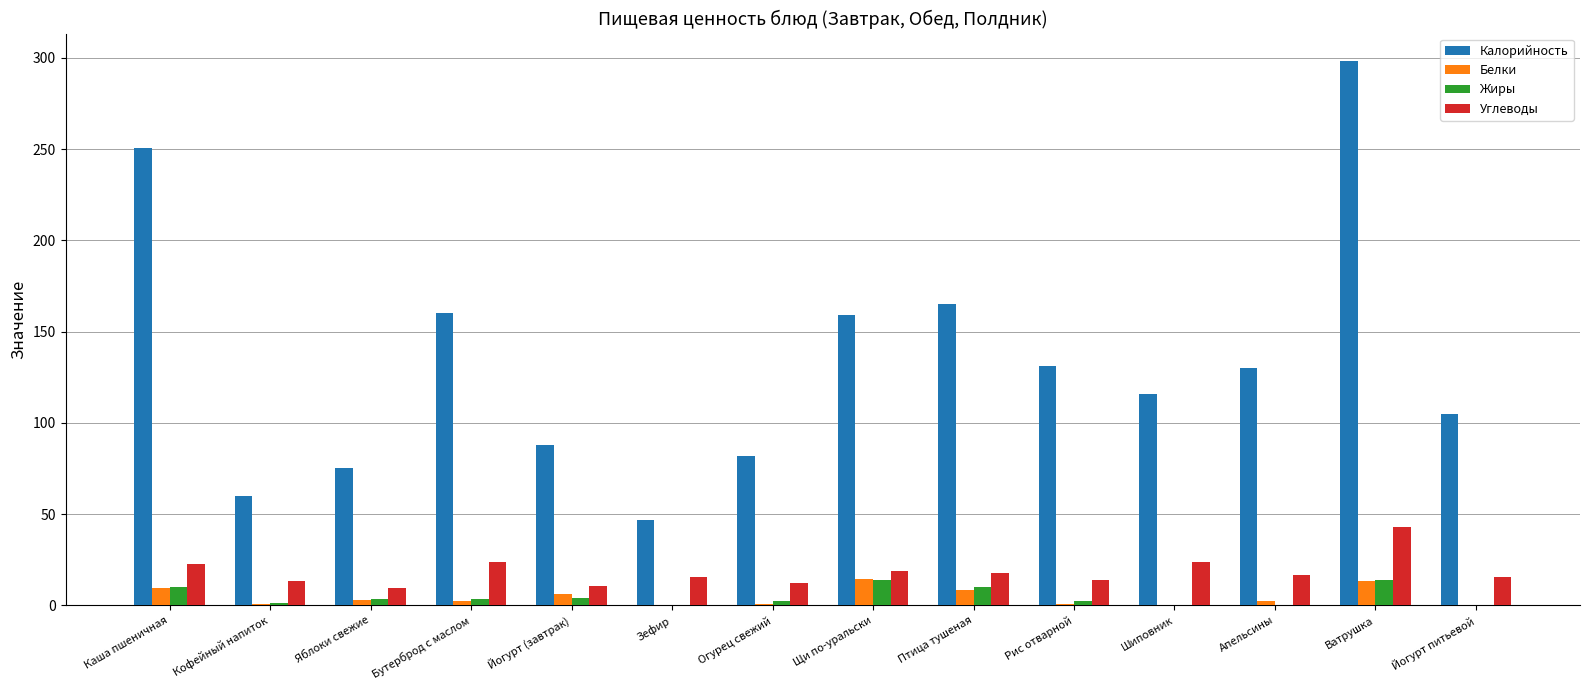

What is the sum of all Калорийность values?

1868.0